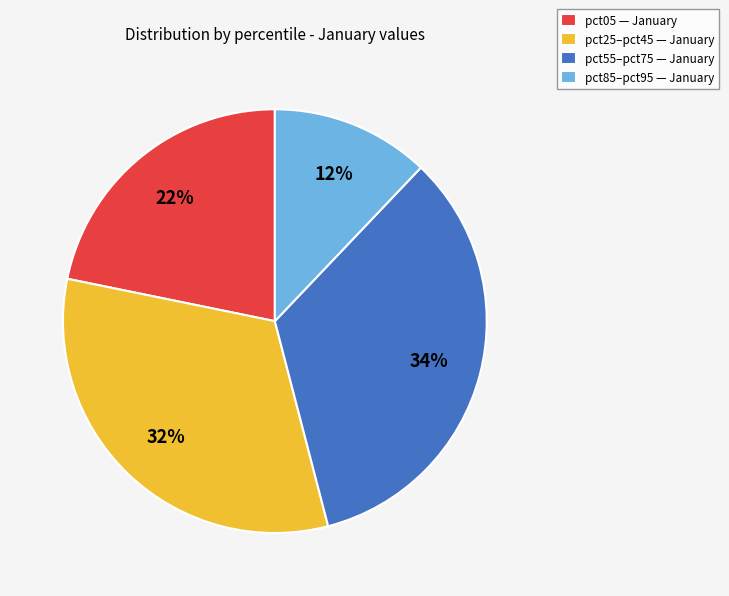

To the nearest percent, what is the difference between the largest and smallest slice percentages?

22%